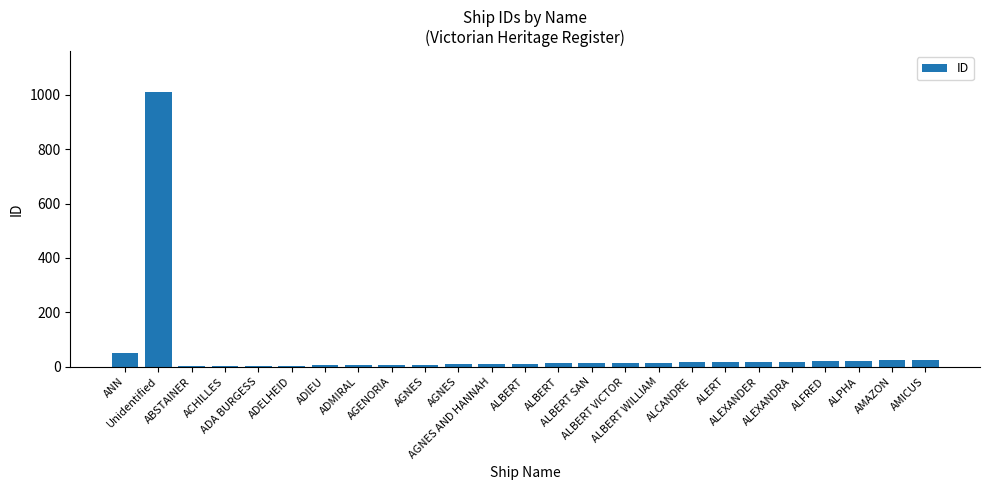

How many categories are shown in the chart?

25